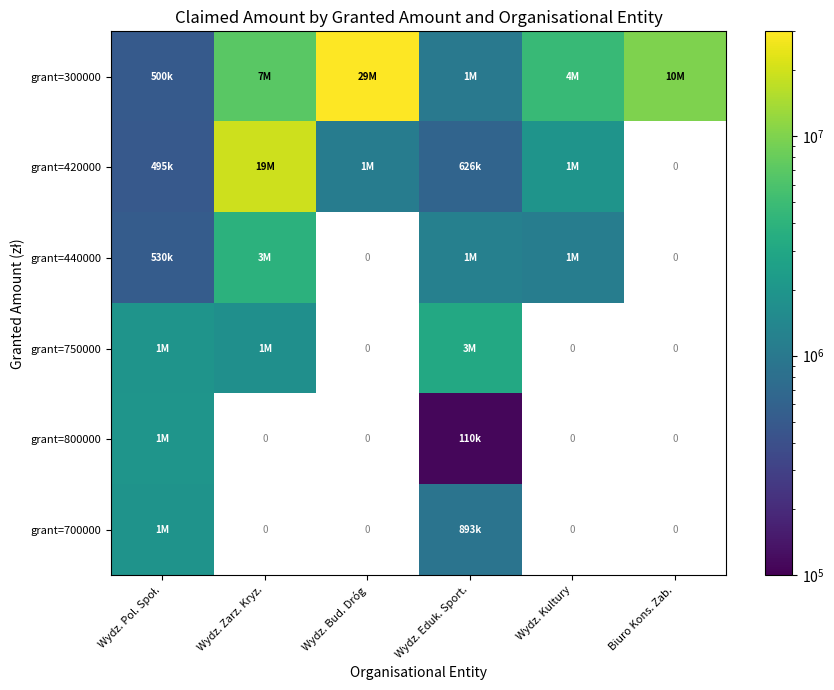

Which has a higher value, Wydz. Pol. Społ. or Wydz. Zarz. Kryz.?

Wydz. Zarz. Kryz.